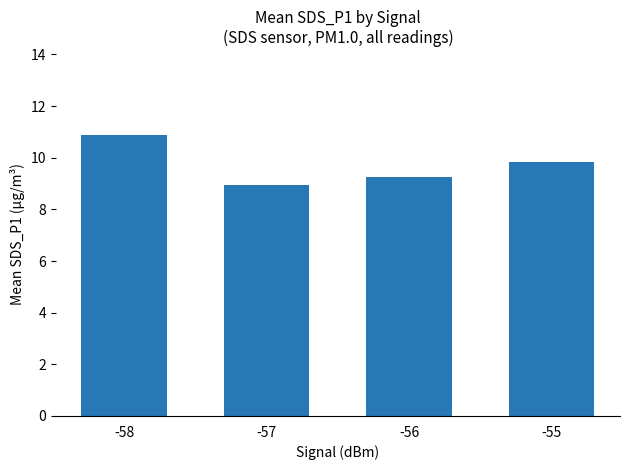

How many data points are less than 9?

1